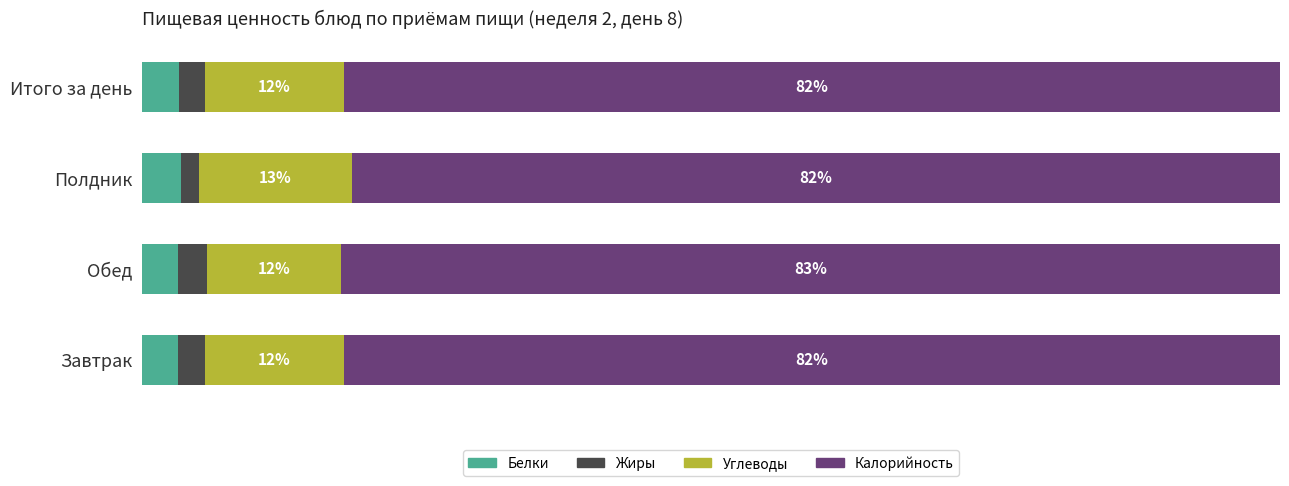

Which series has the largest total across all categories?

Калорийность